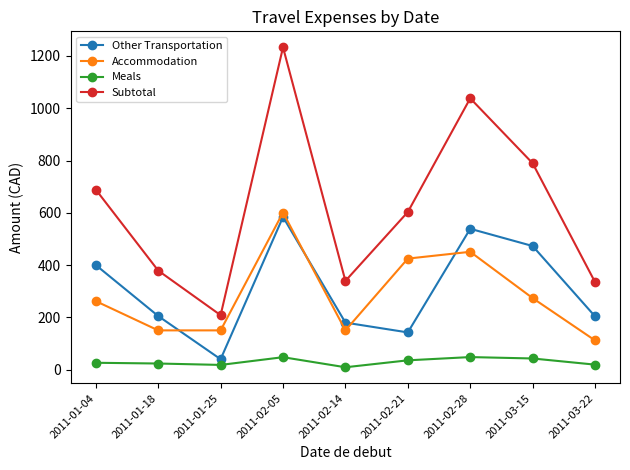

What is the total value across all series at 2011-03-15?

1579.0